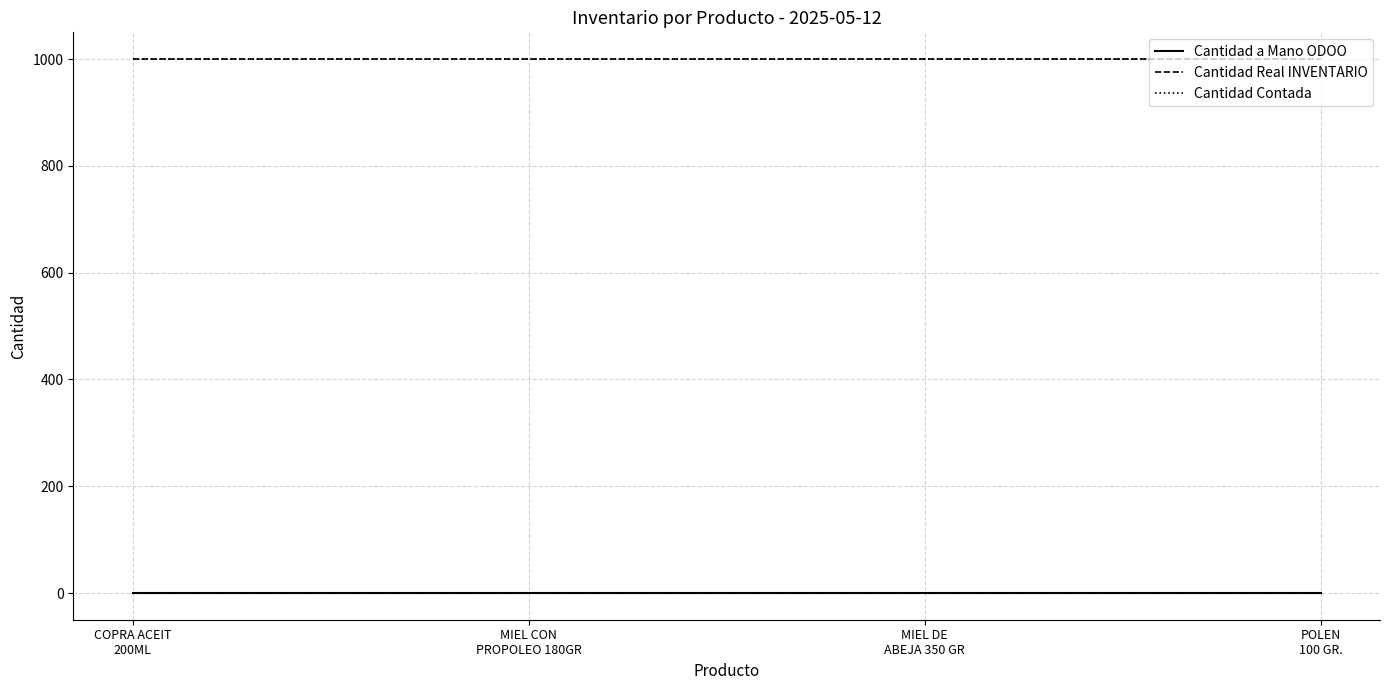

Reading left to right, transcribe all the data shown in this chart.

Cantidad a Mano ODOO: COPRA ACEIT
200ML=0	MIEL CON
PROPOLEO 180GR=0	MIEL DE
ABEJA 350 GR=0	POLEN
100 GR.=0
Cantidad Real INVENTARIO: COPRA ACEIT
200ML=1000	MIEL CON
PROPOLEO 180GR=1000	MIEL DE
ABEJA 350 GR=1000	POLEN
100 GR.=1000
Cantidad Contada: COPRA ACEIT
200ML=1000	MIEL CON
PROPOLEO 180GR=1000	MIEL DE
ABEJA 350 GR=1000	POLEN
100 GR.=1000